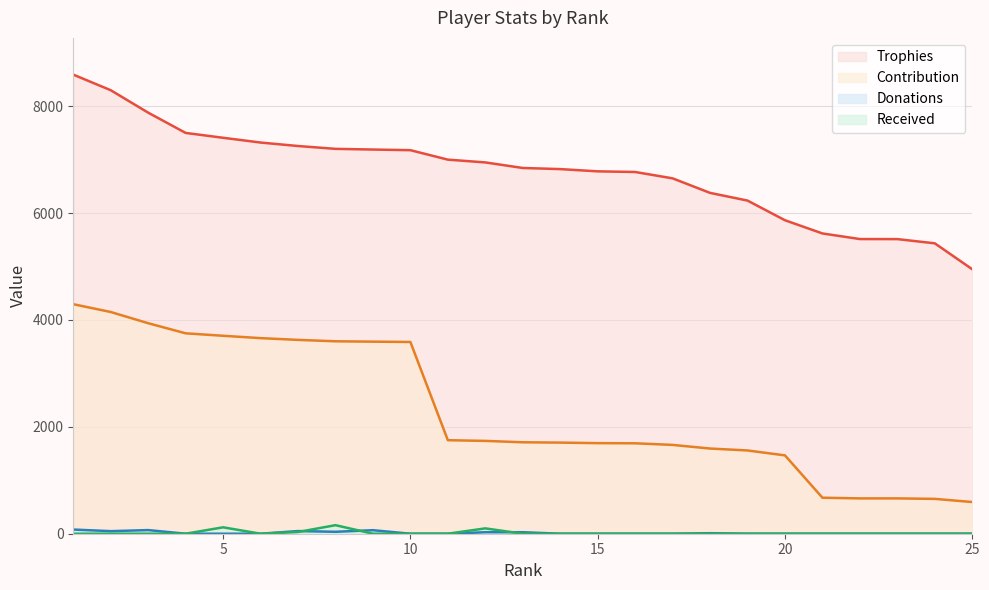

How many lines are shown in the chart?

4